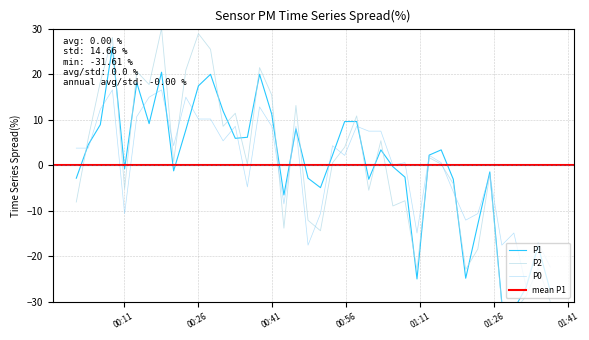

What is the minimum value for P0?

-26.6